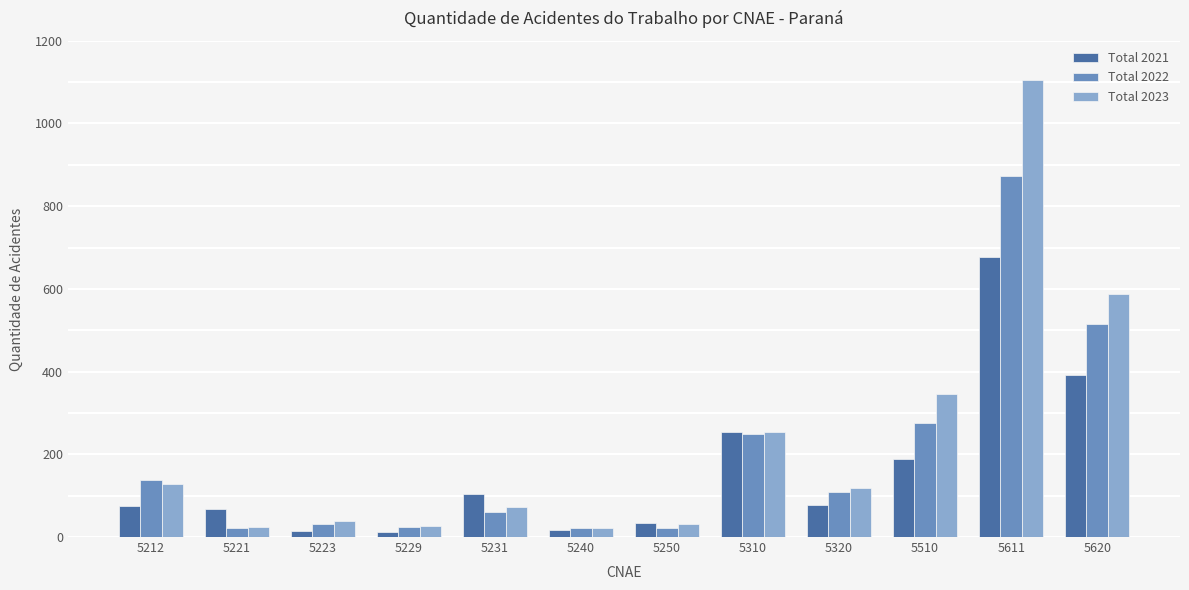

Where is Total 2022 nearest to the value 446?

5620